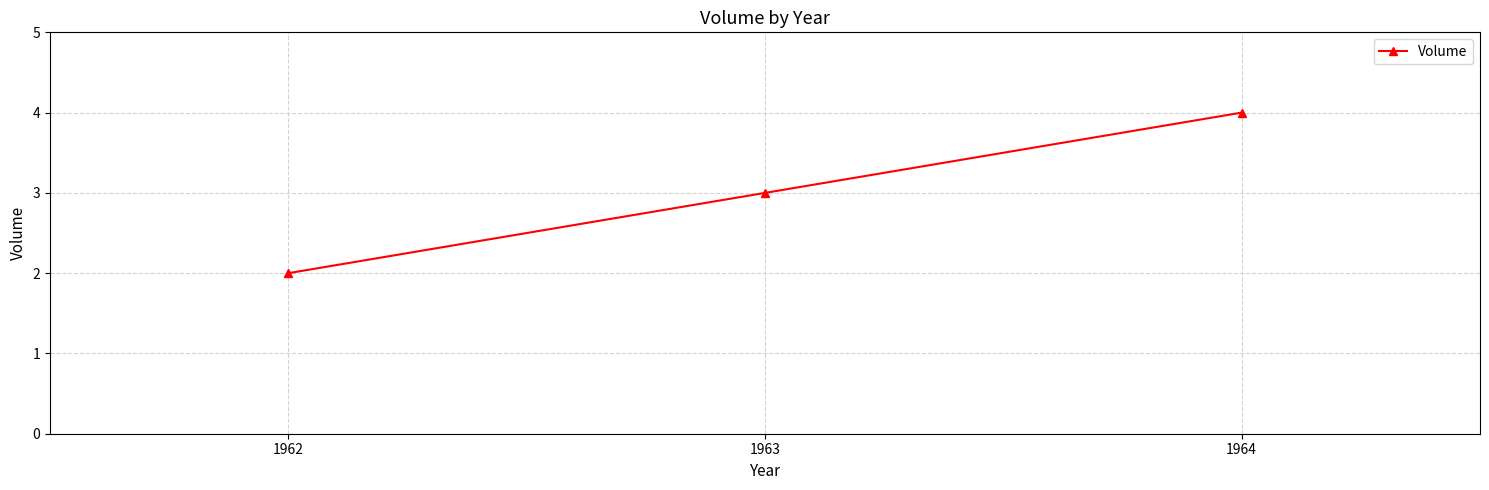

What is the difference between the maximum and minimum values?

2